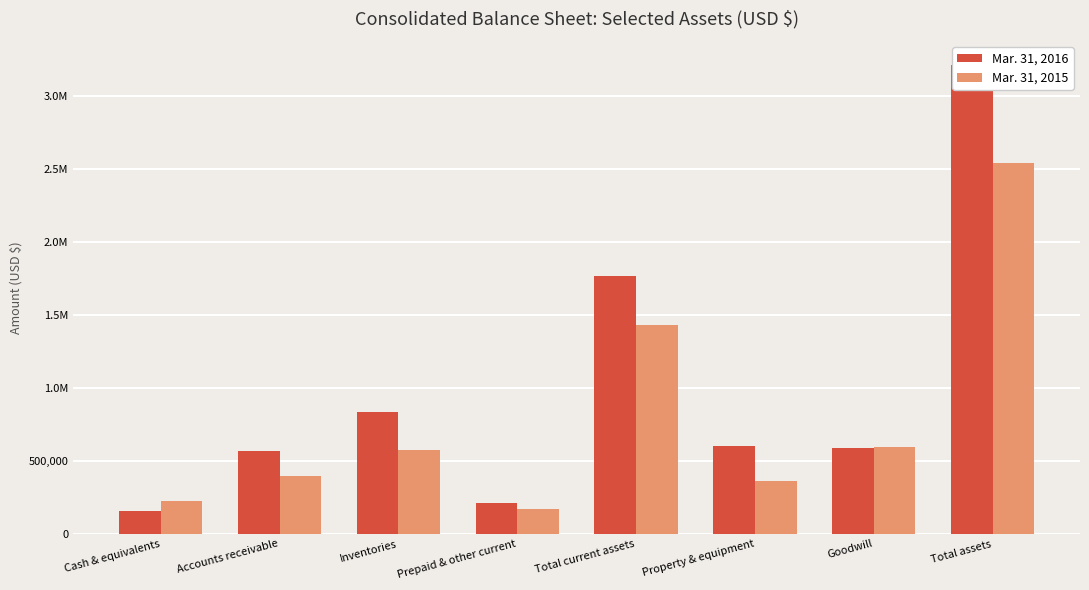

Which category has the lowest value across all series?

Cash & equivalents